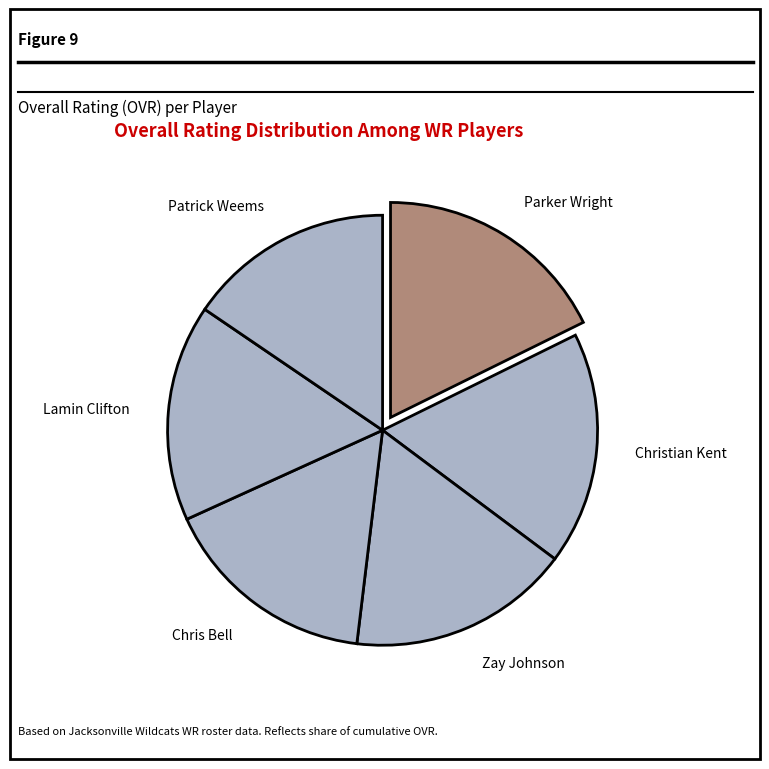

What is the smallest slice in the pie chart?

Patrick Weems